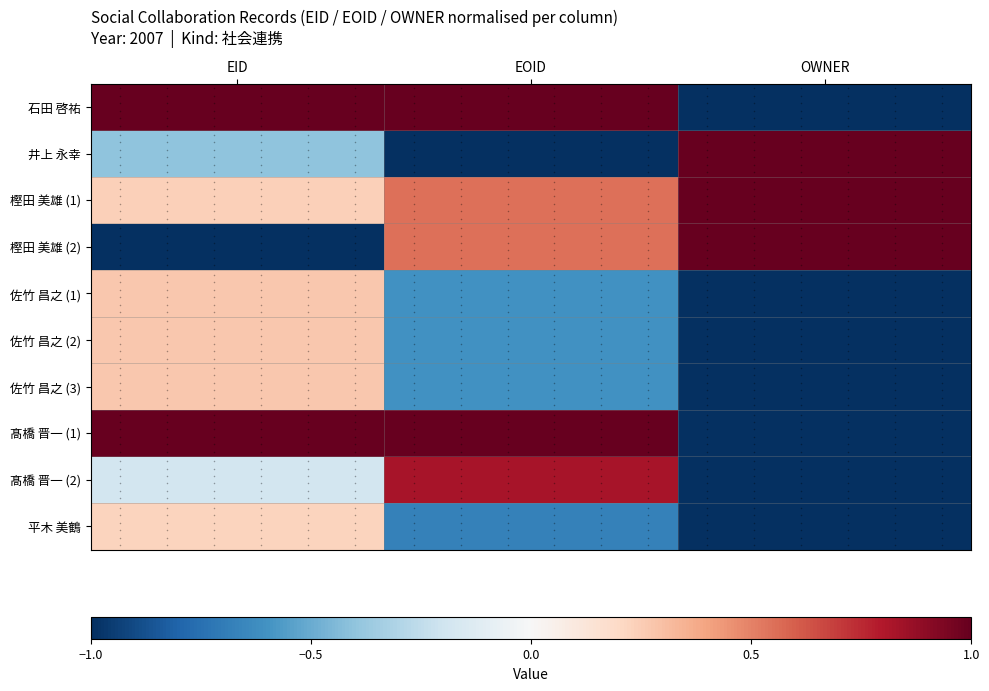

Which has a higher value, EOID or EID?

EOID